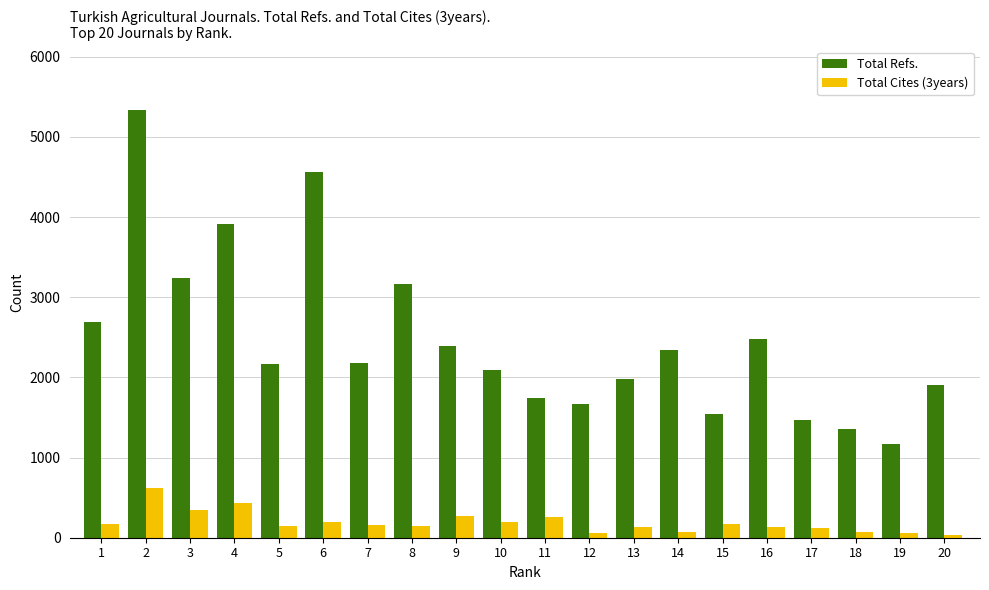

Is the value of Total Refs. at 4 greater than the value of Total Cites (3years) at 18?

Yes